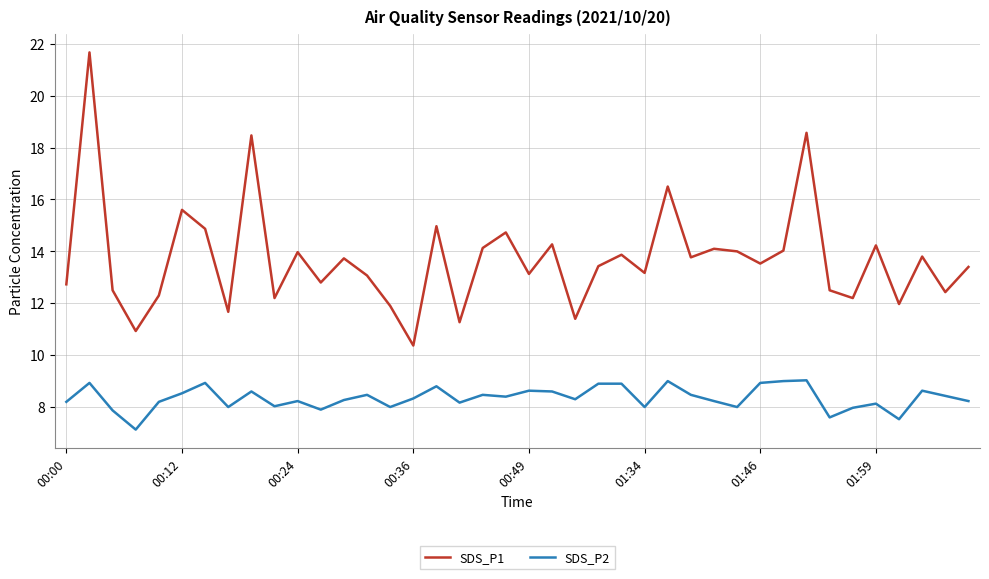

List the series in order of their overall mean, highest first.

SDS_P1, SDS_P2